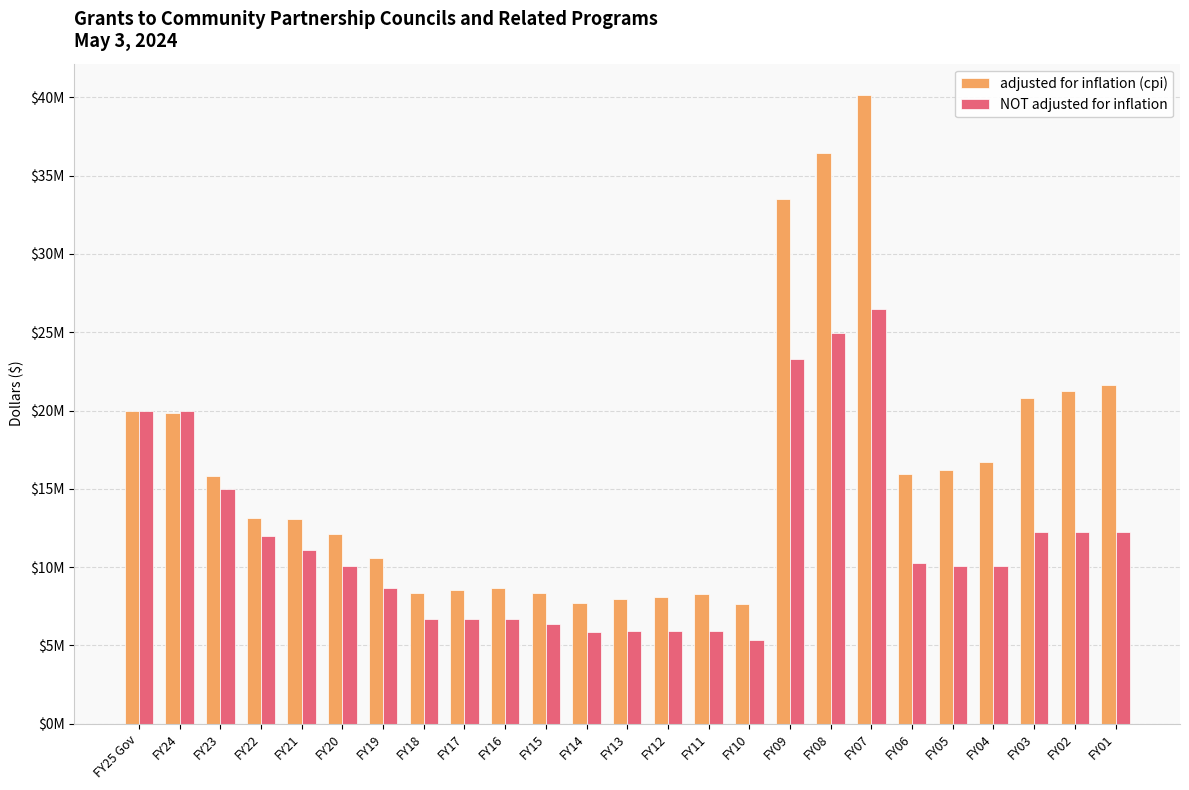

What is the average value of the adjusted for inflation (cpi) series?

16033755